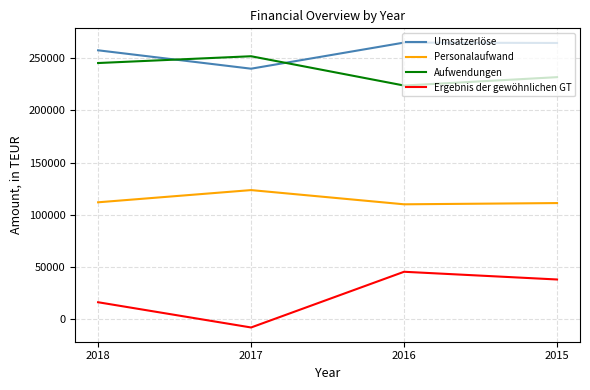

Which series has the largest total across all categories?

Umsatzerlöse